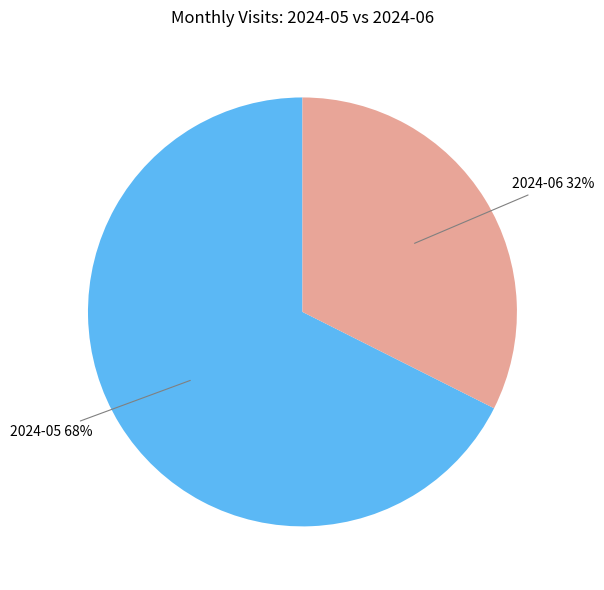

To the nearest percent, what is the average slice percentage?

50%